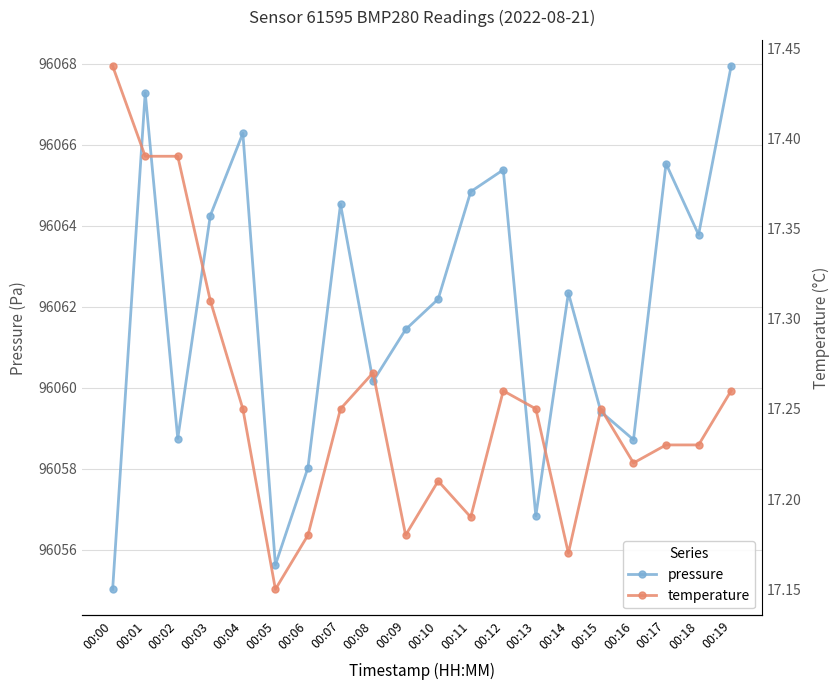

How many values in the pressure series are below 96062?

9